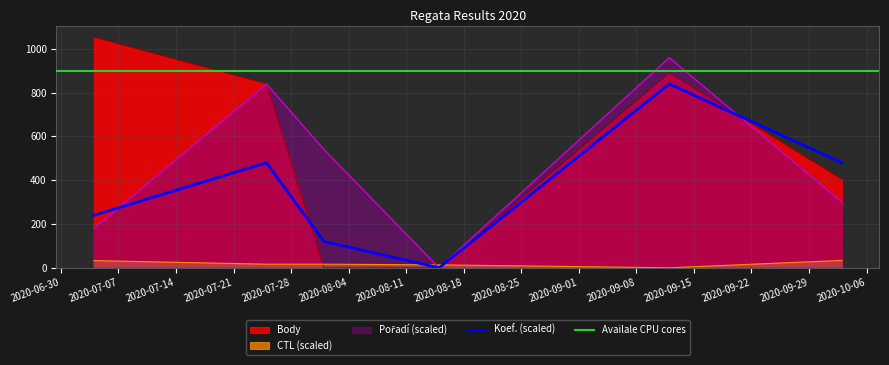

What is the label of the 3rd point from the left?

2020-08-01